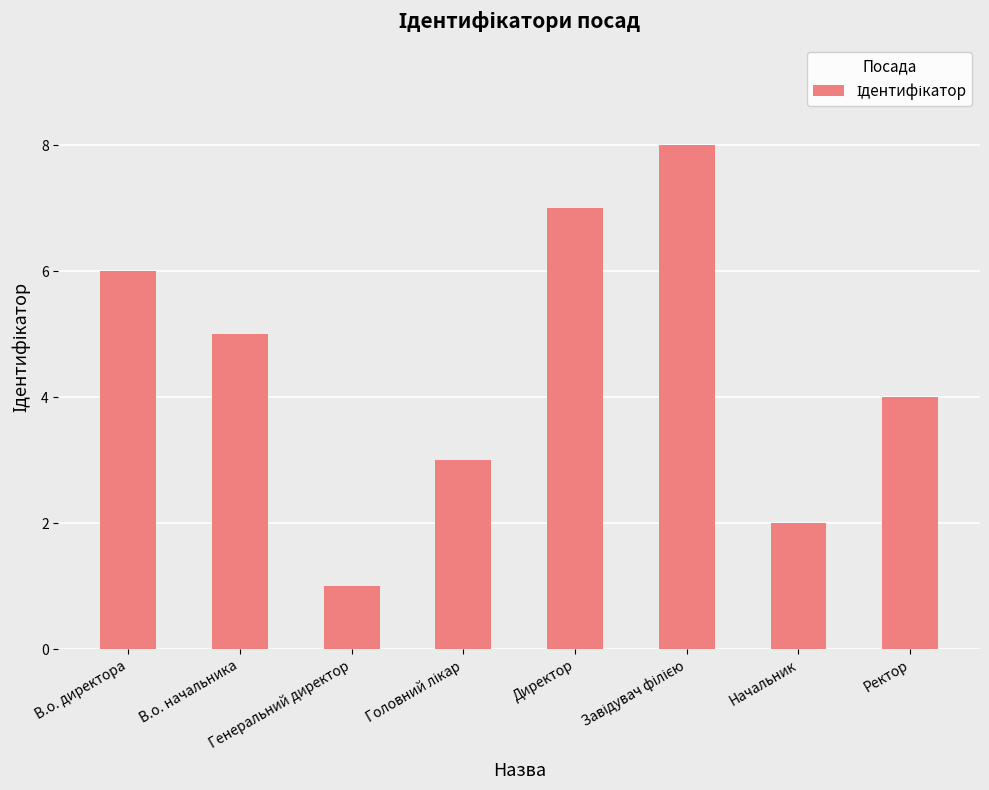

What is the difference between the maximum and second lowest values?

6